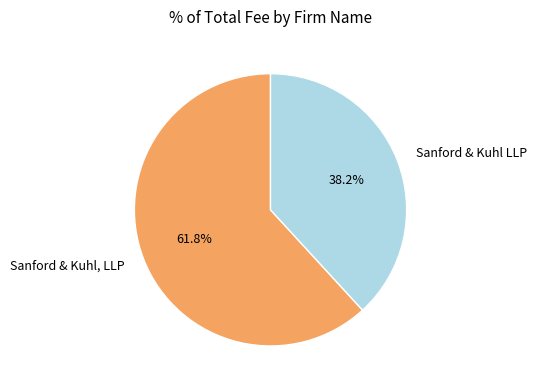

To the nearest percent, what is the difference between the Sanford & Kuhl, LLP and Sanford & Kuhl LLP slice percentages?

24%